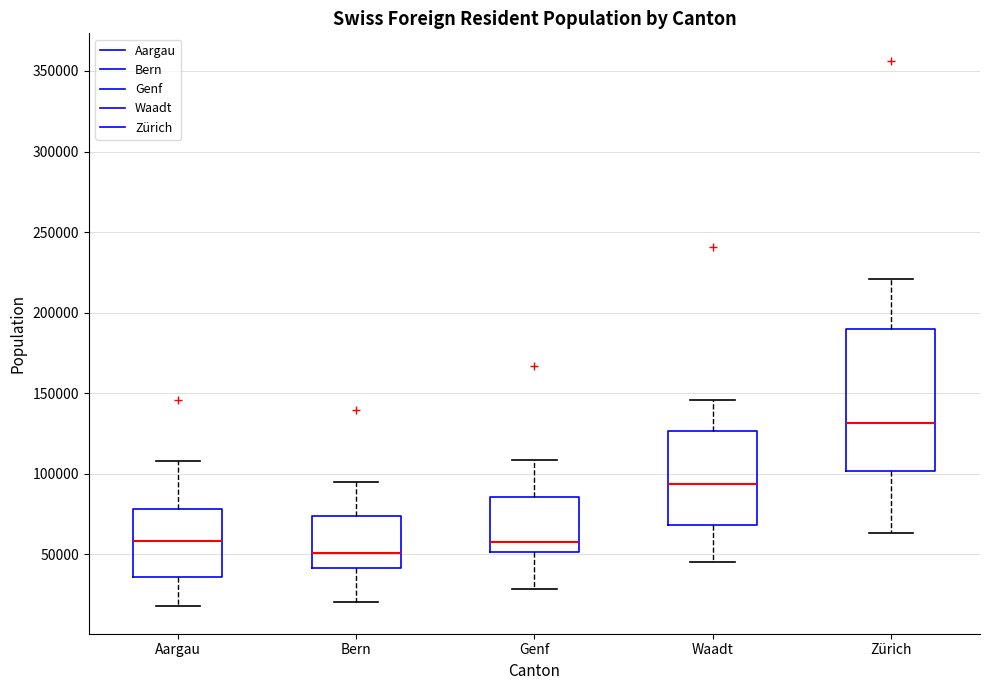

Reading left to right, transcribe this box plot: for each box, give where its median line is, the range the box spans, and where its two whiskers end, as read against the y-axis. The values are not printed on the chart, so give them approximately, as read against the axis.

Aargau: median 60000, box 35000 to 80000, whiskers 20000 to 110000
Bern: median 50000, box 40000 to 75000, whiskers 20000 to 95000
Genf: median 55000, box 50000 to 85000, whiskers 30000 to 110000
Waadt: median 95000, box 70000 to 125000, whiskers 45000 to 145000
Zürich: median 130000, box 100000 to 190000, whiskers 65000 to 220000